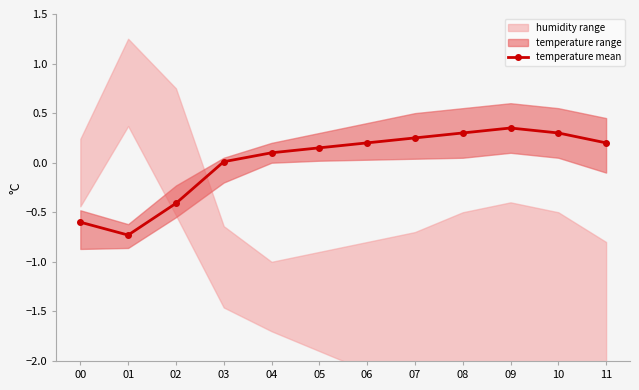

What is the sum of the values at 02 and 03?

-0.4